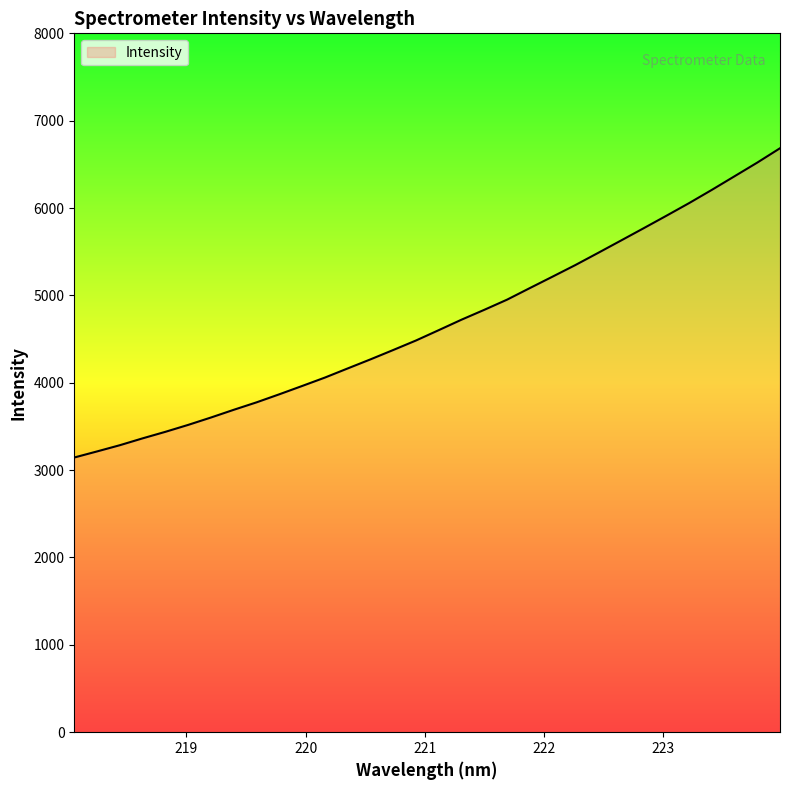

What is the difference between the maximum and minimum values?

3540.0